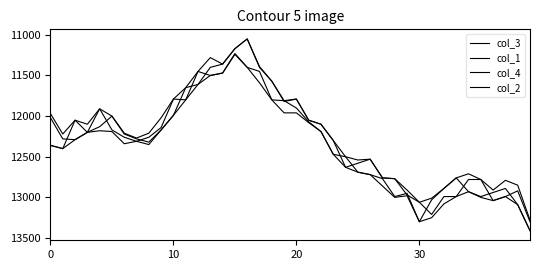

How many lines are shown in the chart?

4